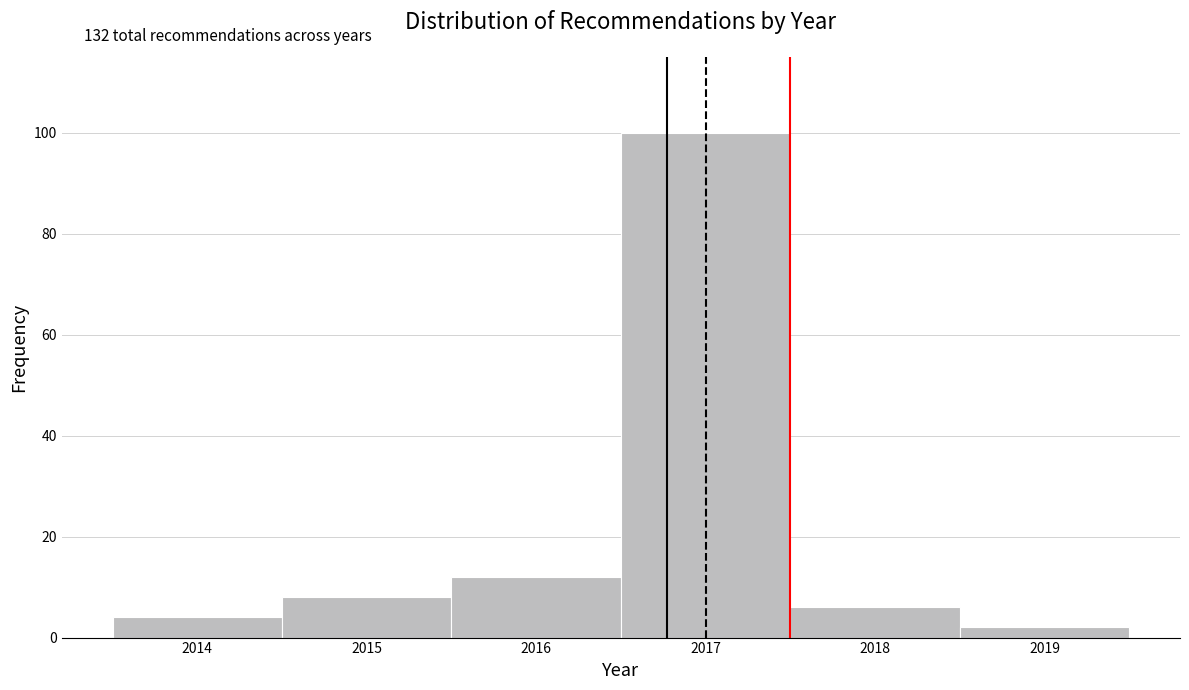

Over which range of the x-axis is the bar tallest?

2016.5 to 2017.5